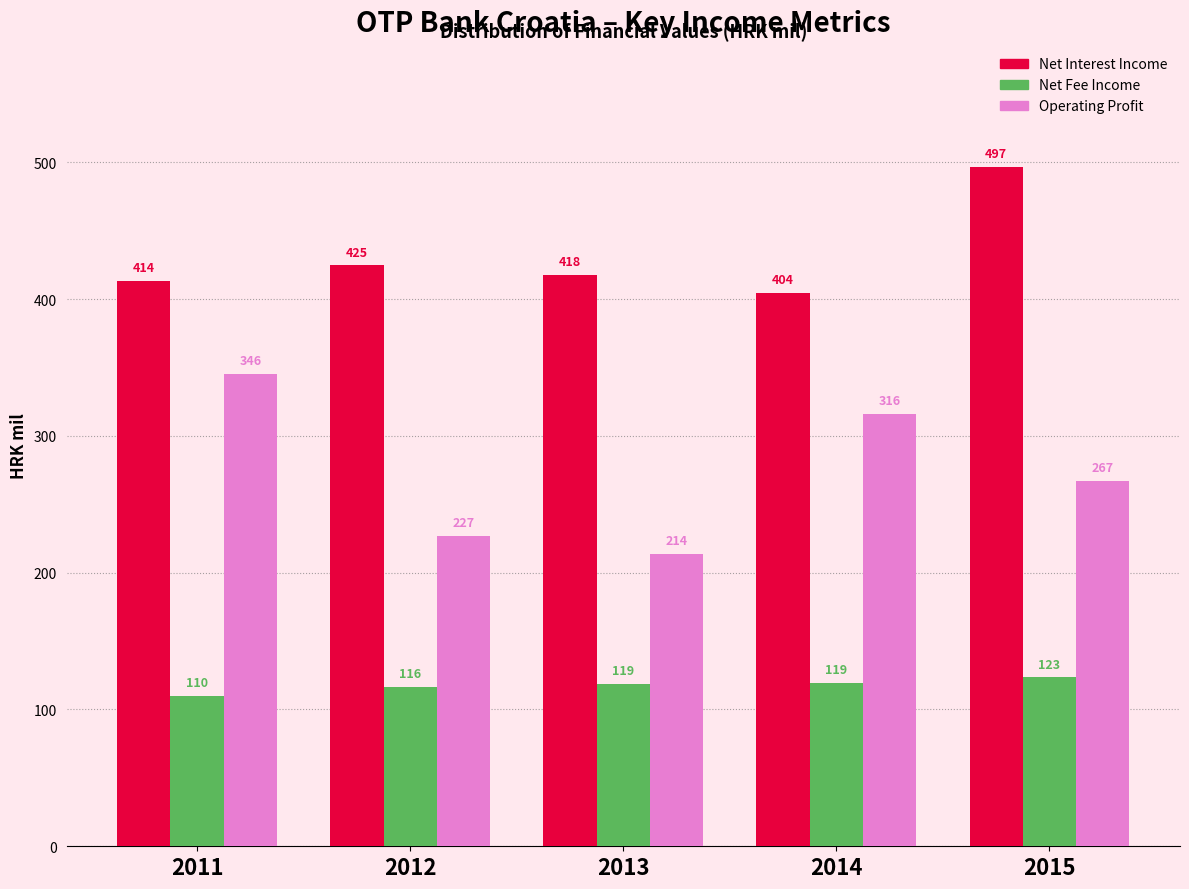

List the series in order of their peak value, lowest first.

Net Fee Income, Operating Profit, Net Interest Income